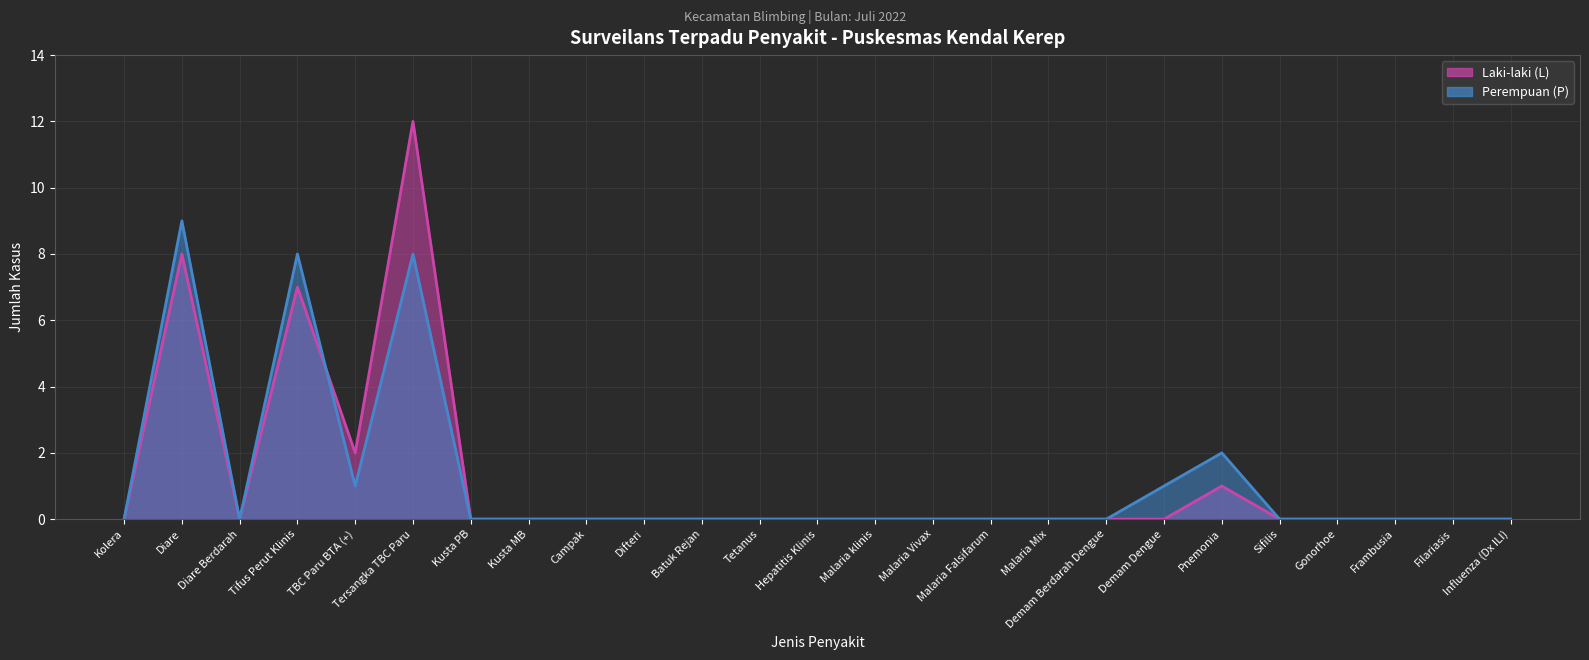

At which category does Laki-laki (L) reach its first local peak?

Diare